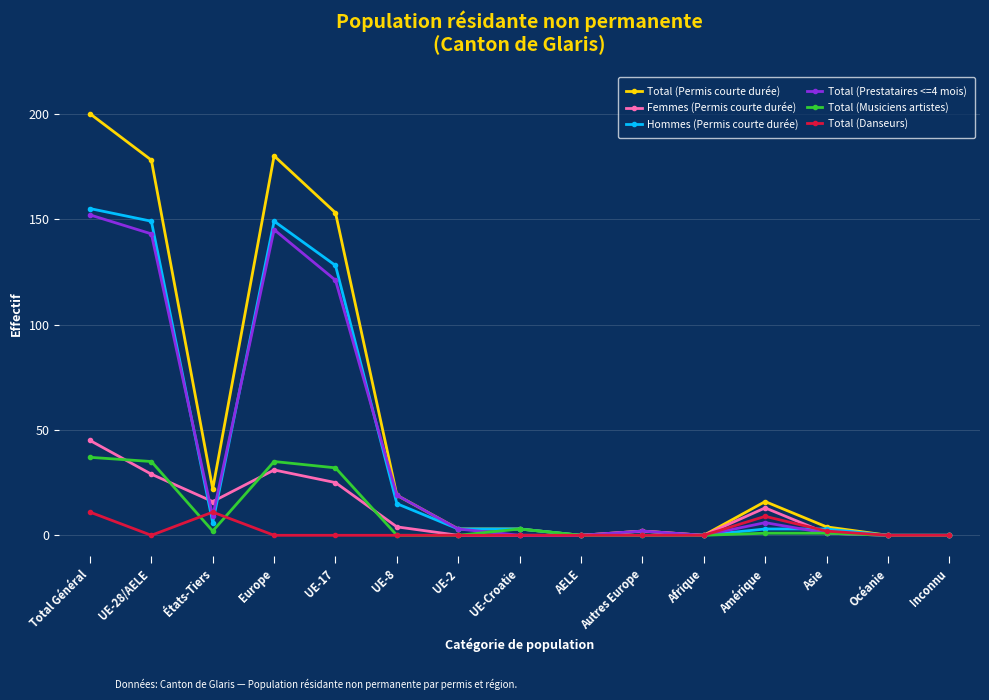

Reading right to left, extract all data points from this chart.

Total (Permis courte durée): 0	0	4	16	0	2	0	3	3	19	153	180	22	178	200
Femmes (Permis courte durée): 0	0	1	13	0	2	0	0	0	4	25	31	16	29	45
Hommes (Permis courte durée): 0	0	3	3	0	0	0	3	3	15	128	149	6	149	155
Total (Prestataires <=4 mois): 0	0	1	6	0	2	0	0	3	19	121	145	9	143	152
Total (Musiciens artistes): 0	0	1	1	0	0	0	3	0	0	32	35	2	35	37
Total (Danseurs): 0	0	2	9	0	0	0	0	0	0	0	0	11	0	11